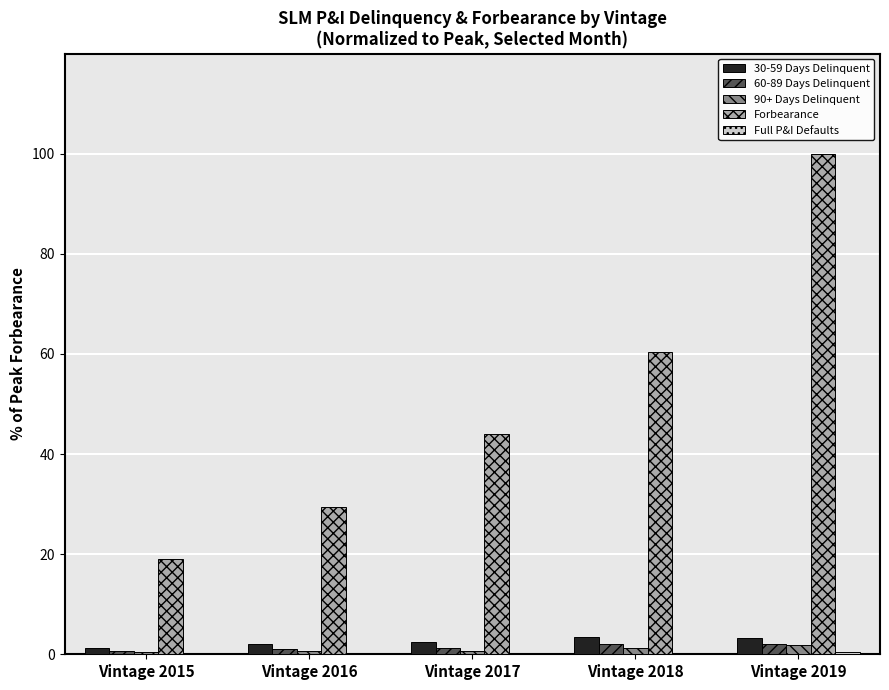

At which category is the sum across all series the highest?

Vintage 2019